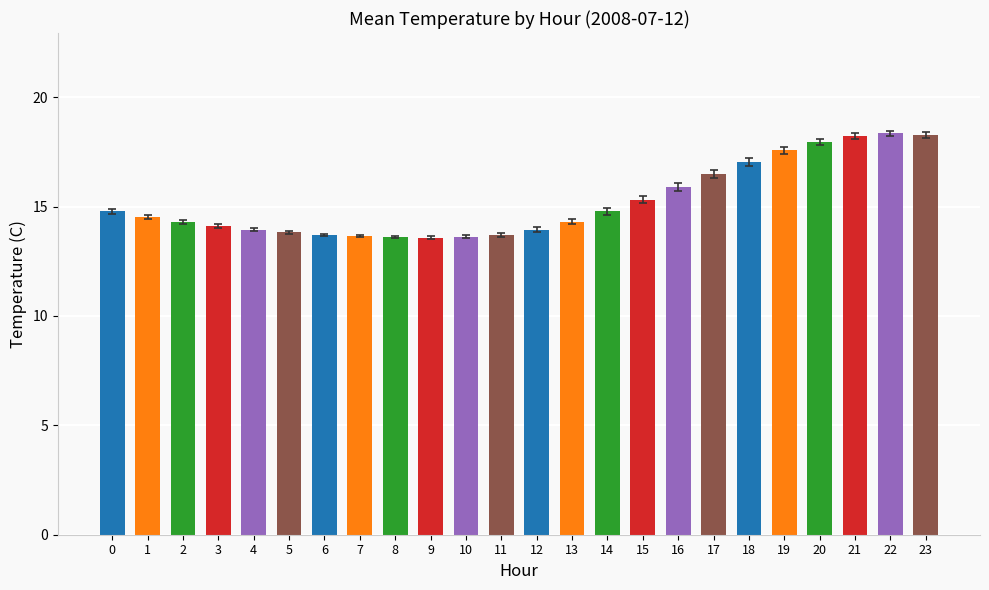

What is the average value?

15.2